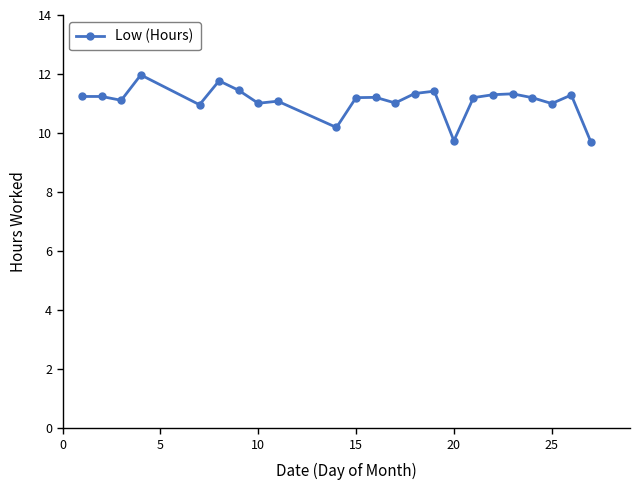

What is the sum of all values?

255.0